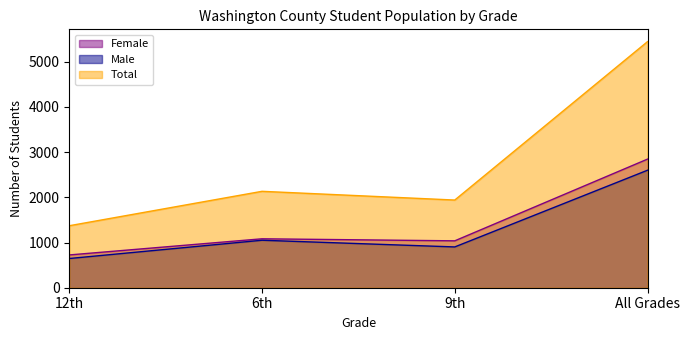

True or false: Male has a value of 167 at 12th.

False